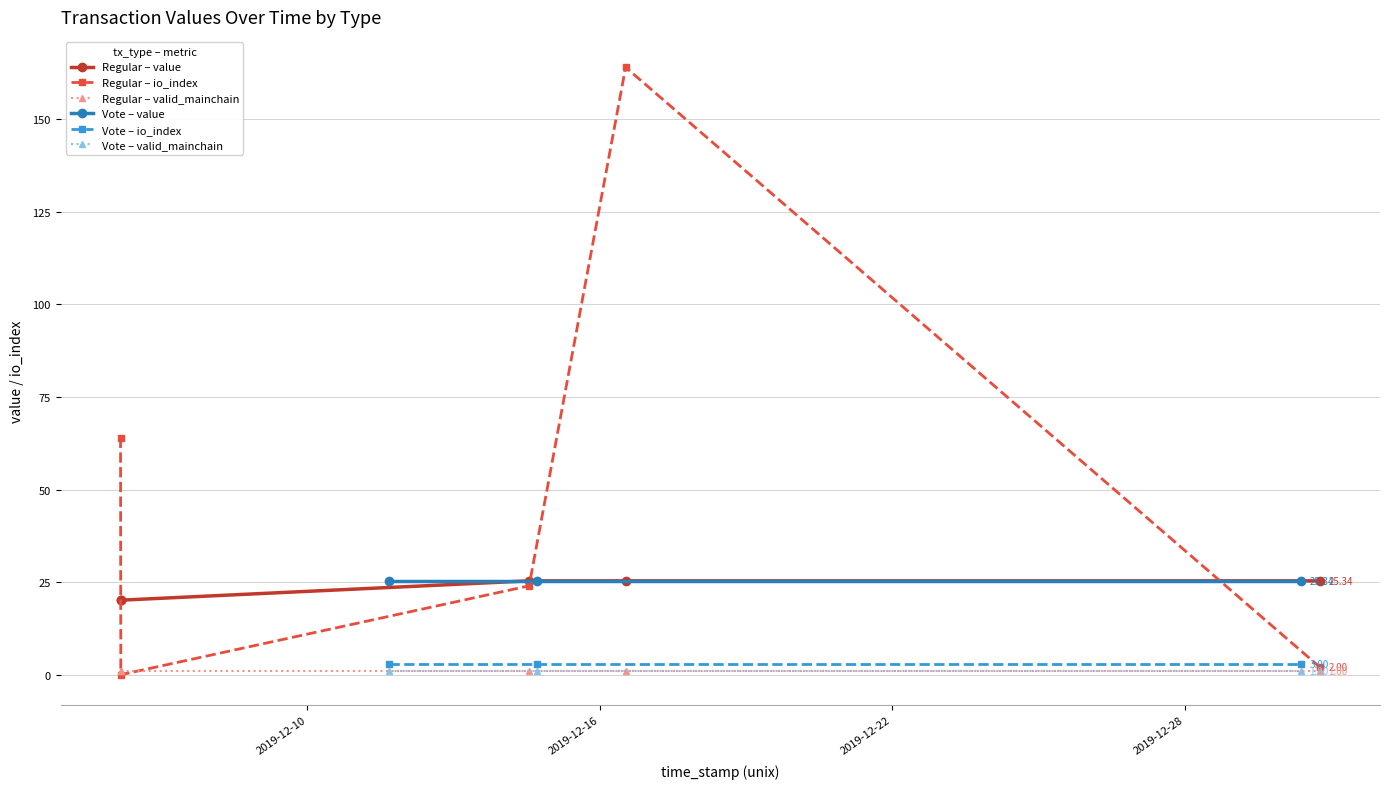

True or false: Regular – valid_mainchain and Regular – value cross at least once.

False